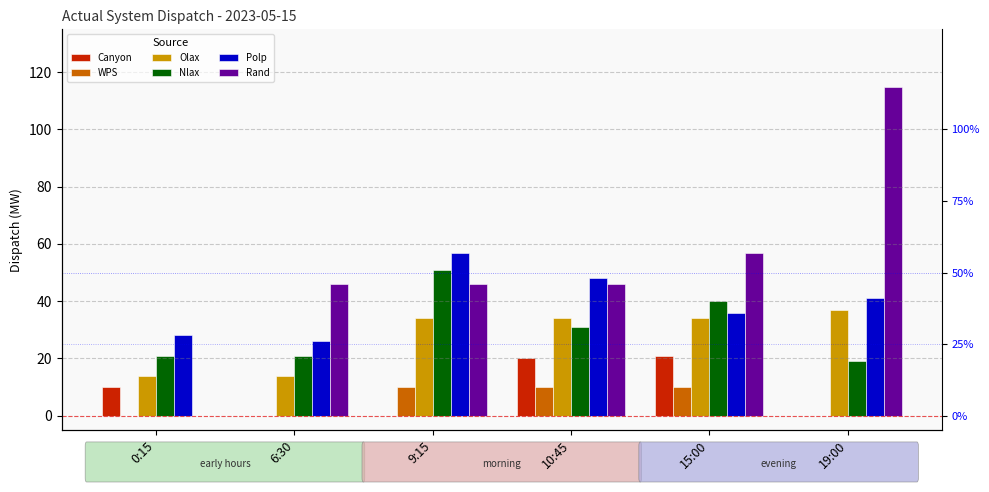

What is the sum of all Nlax values?

183